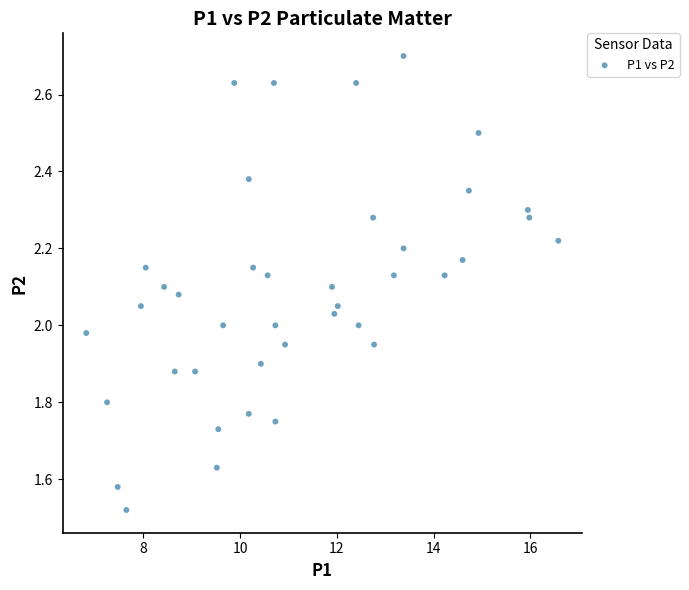

What is the range of X values (max minus min)?

9.8